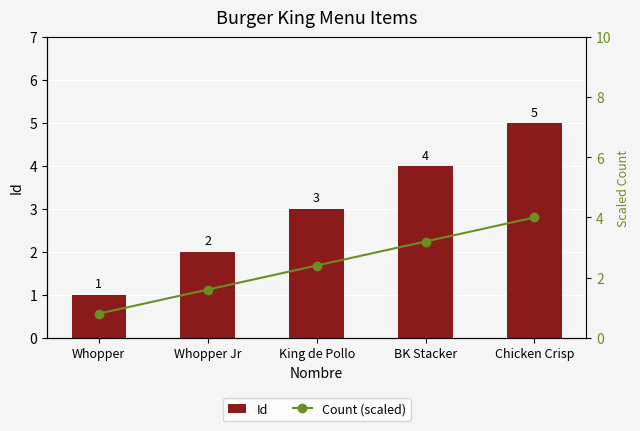

Reading left to right, list all the values displayed in this chart.

Id: 1.0	2.0	3.0	4.0	5.0
Count (scaled): 0.8	1.6	2.4	3.2	4.0